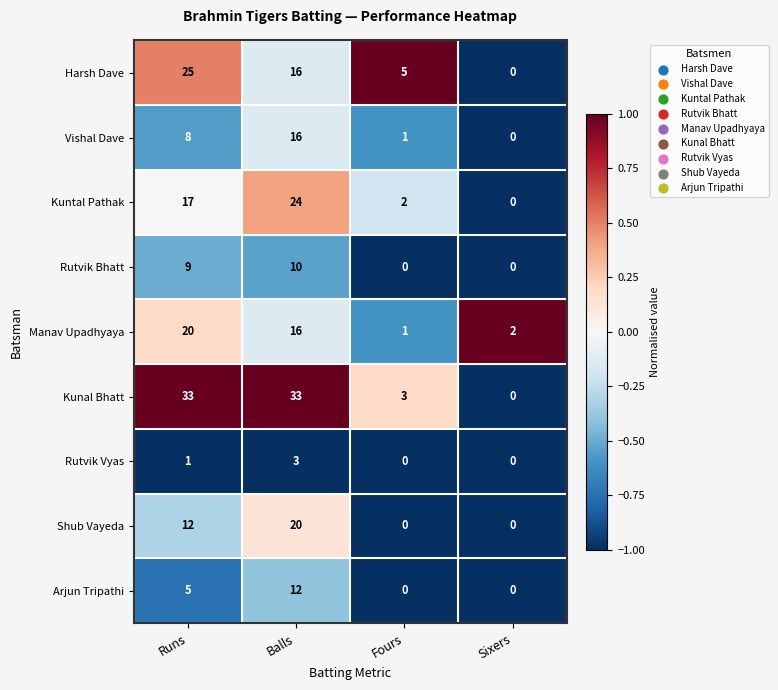

Rank the categories by Harsh Dave value from highest to lowest.

Runs, Balls, Fours, Sixers